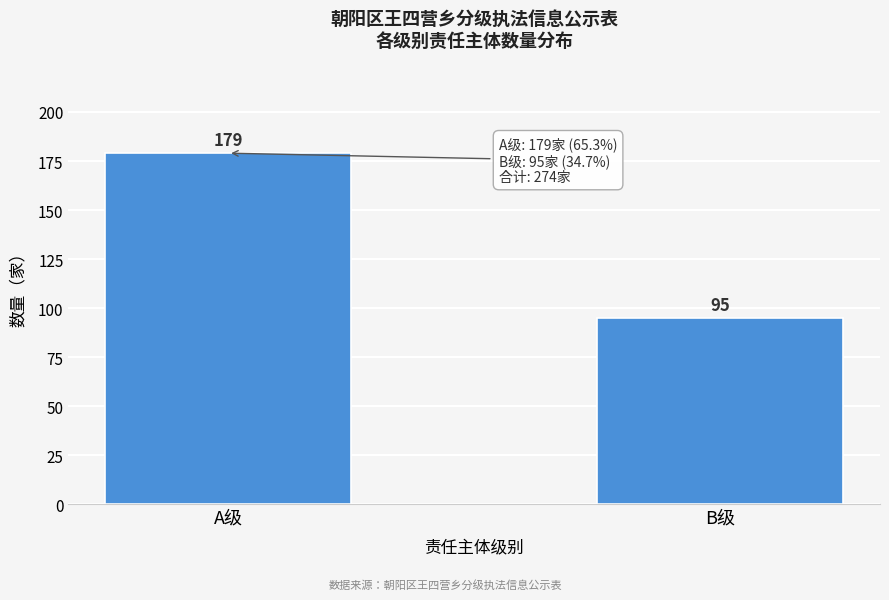

Reading right to left, extract all data points from this chart.

B级=95	A级=179